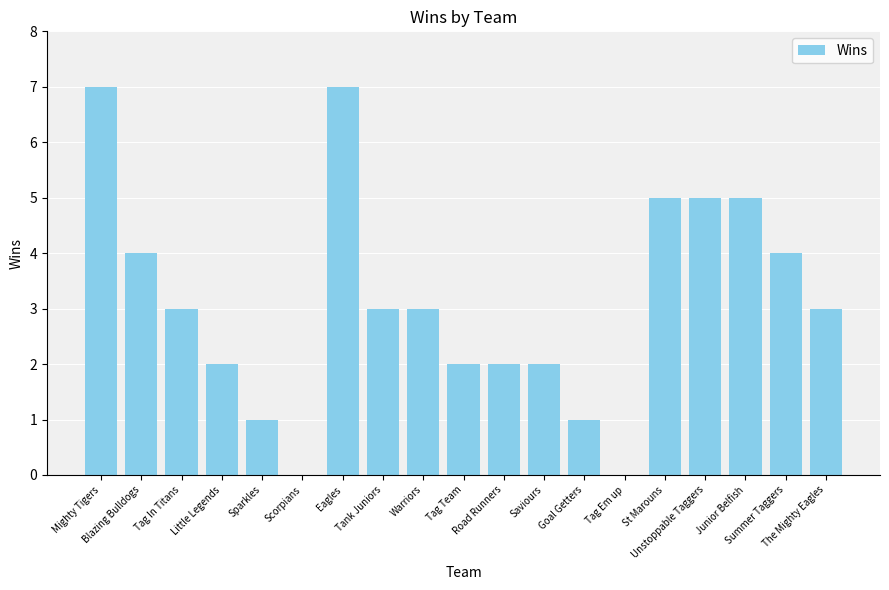

Reading left to right, transcribe all the data shown in this chart.

7	4	3	2	1	0	7	3	3	2	2	2	1	0	5	5	5	4	3